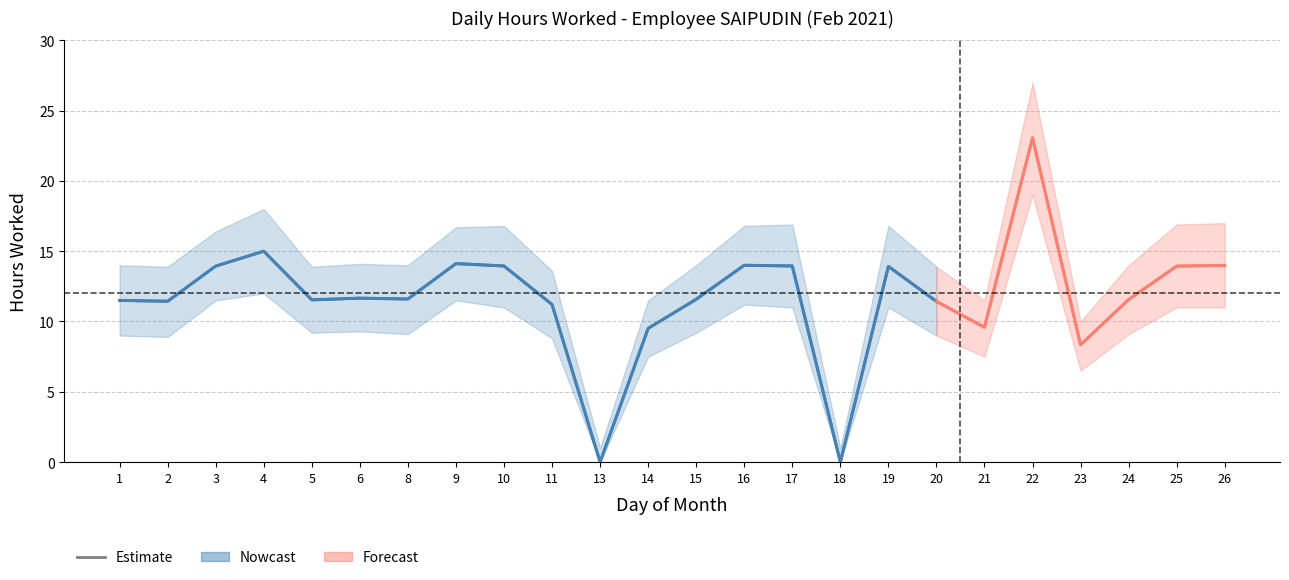

At which label is Lower Band closest to 9?

1